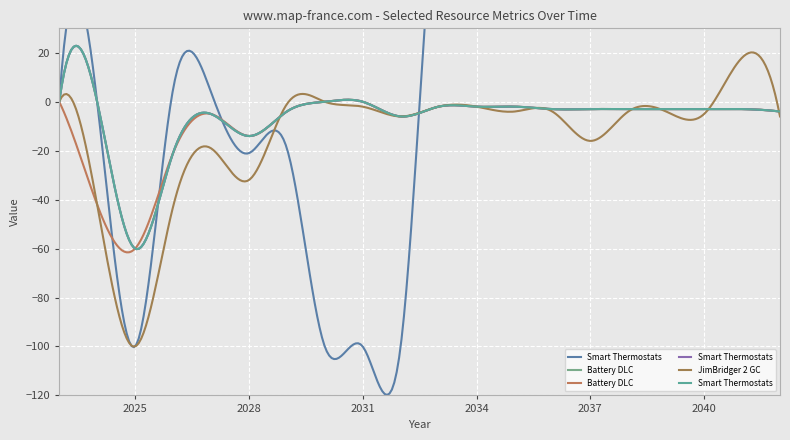

What is the difference between the maximum and minimum values in the CL_.Ex.BDG._._24.JimBridger 2 GC series?

118